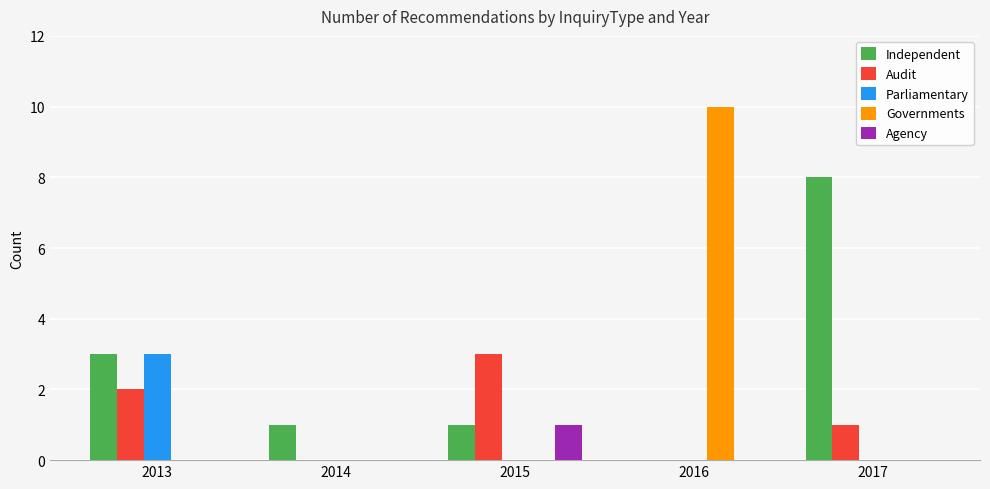

Is it true that Independent equals 0 at 2014?

False